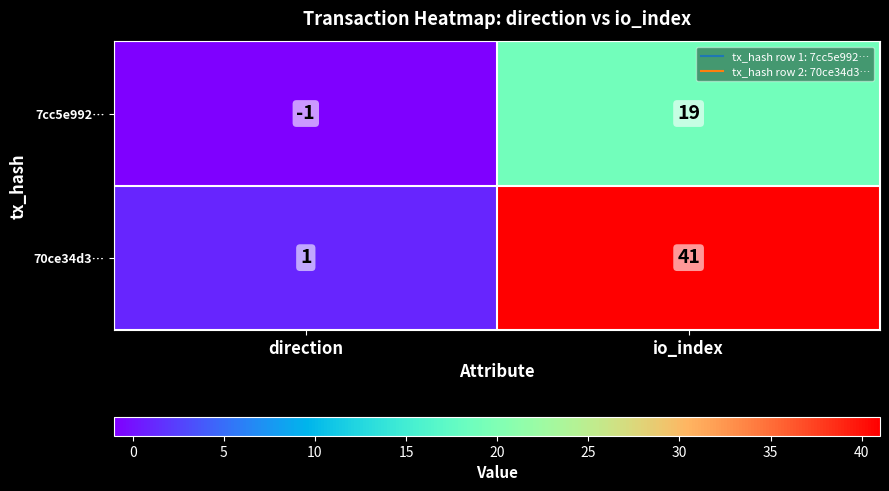

Which category has the highest value in the 70ce34d3… series?

io_index